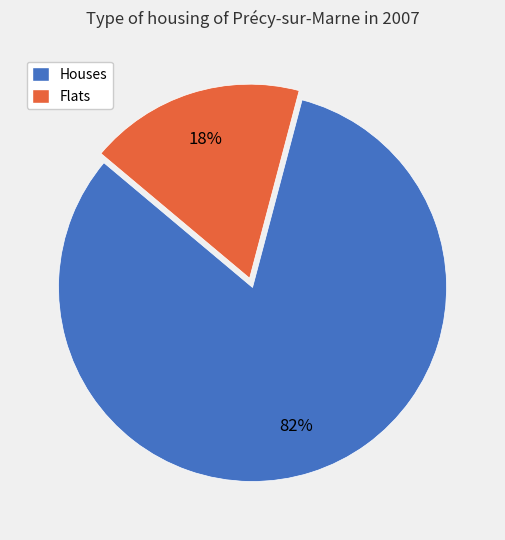

How many slices are in this pie chart?

2